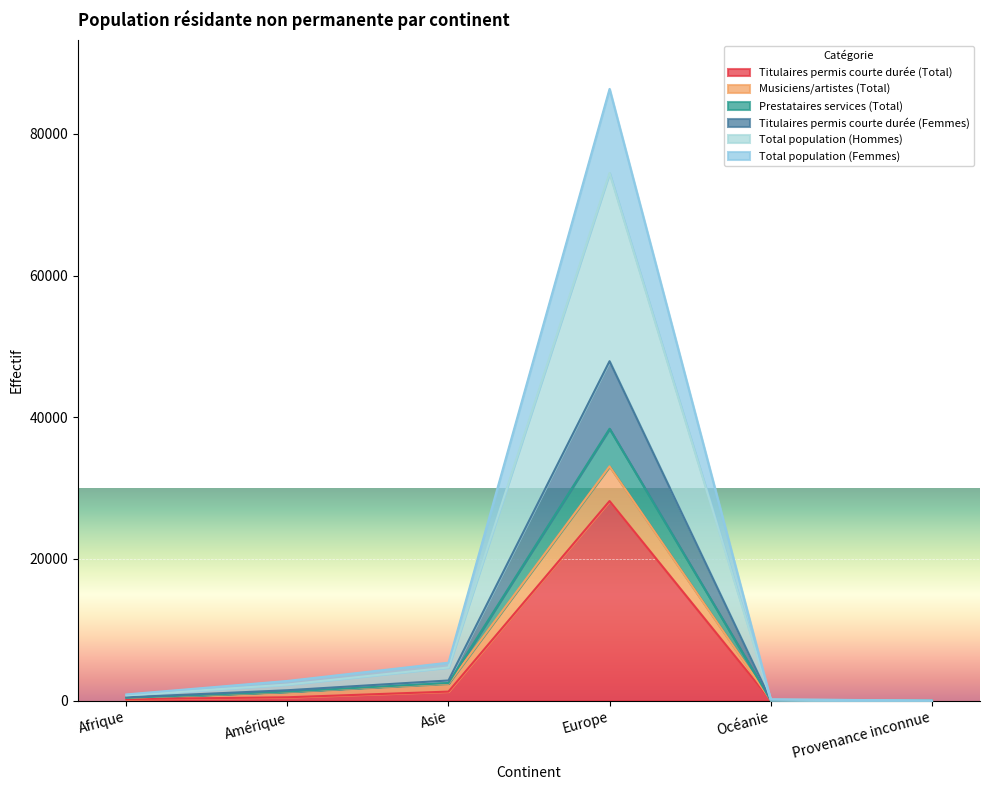

True or false: Titulaires permis courte durée (Femmes) has more than 0 interior local peaks.

True